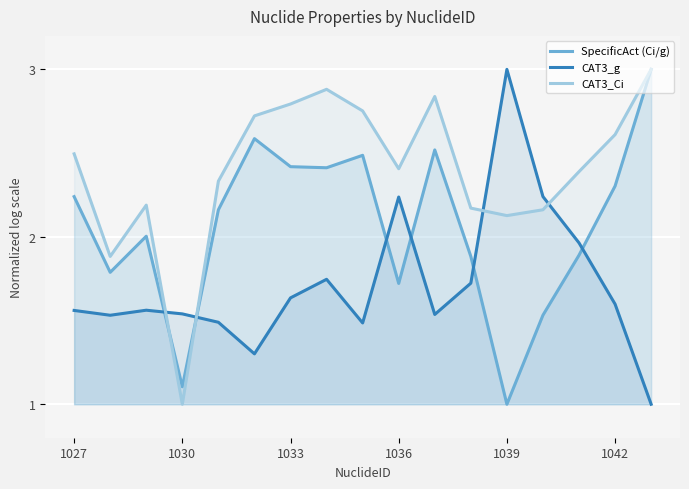

True or false: CAT3_g has more than 2 interior local peaks.

True